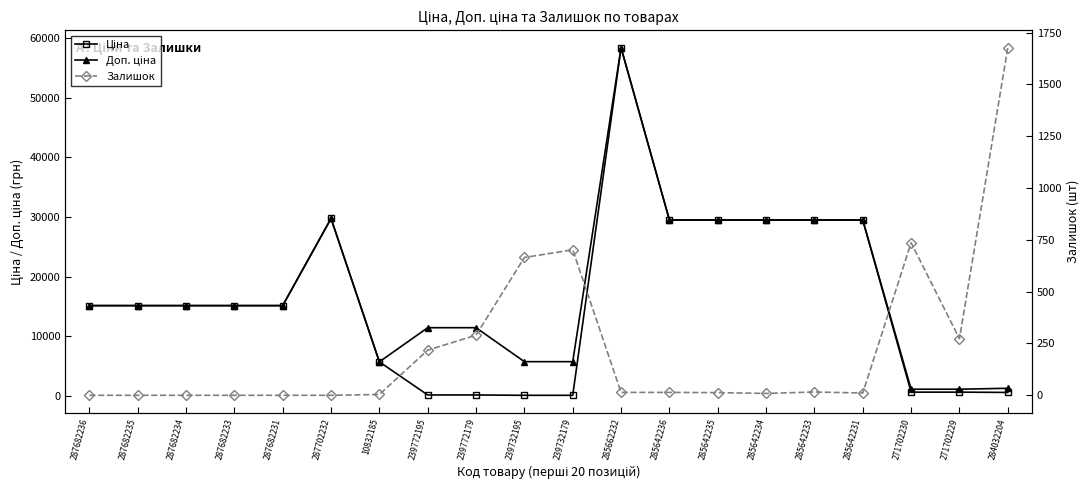

What is the greatest value displayed?

58426.5